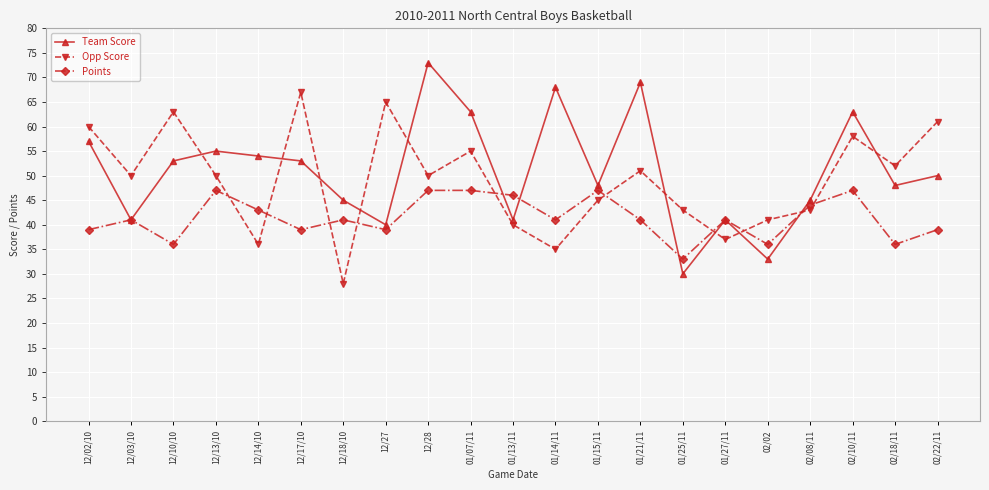

Which category has the highest value in the Team Score series?

12/28